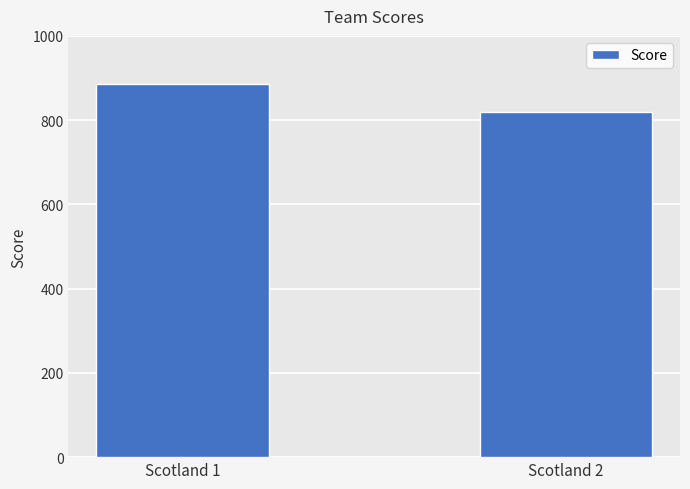

Rank the categories by value from highest to lowest.

Scotland 1, Scotland 2